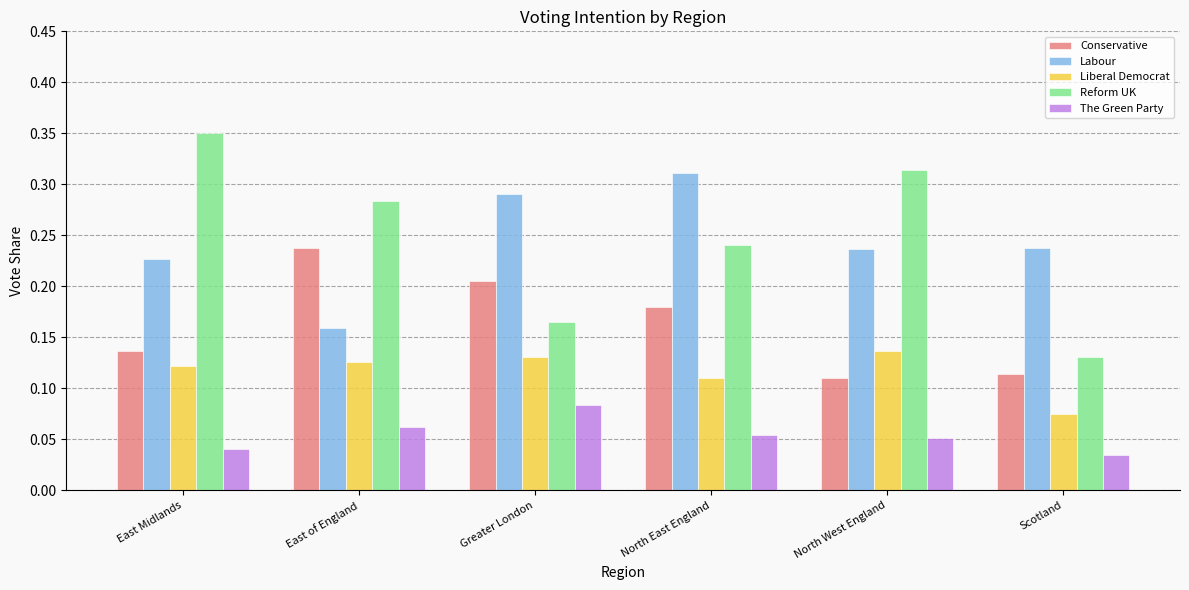

Which series has the largest range (max minus min)?

Reform UK